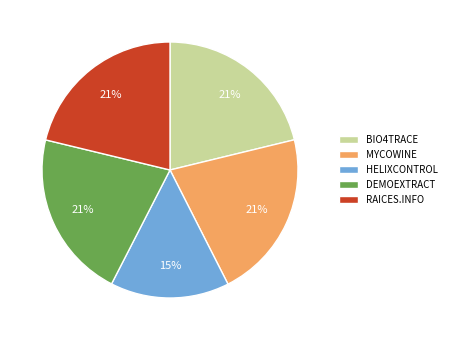

How many segments does this pie chart have?

5